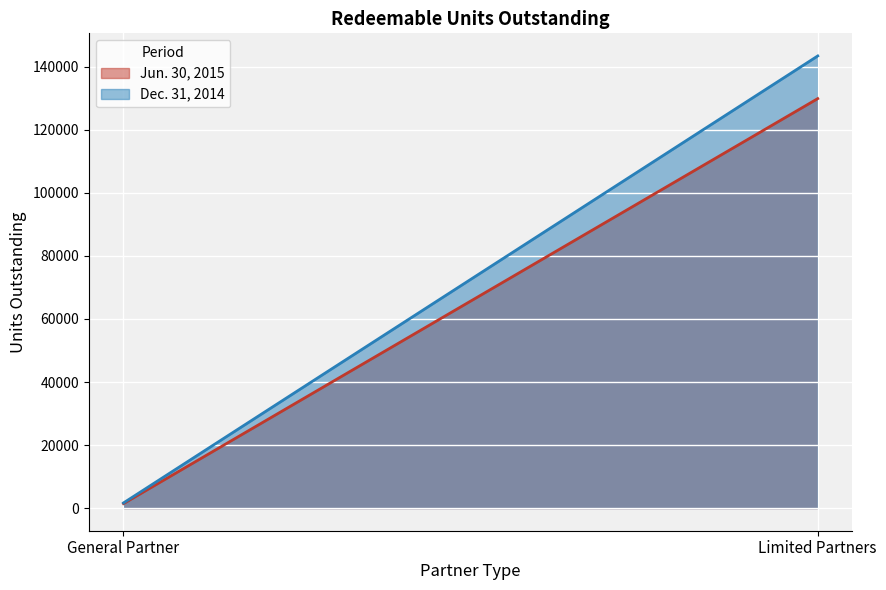

Between General Partner and Limited Partners, which series saw the biggest shift?

Dec. 31, 2014